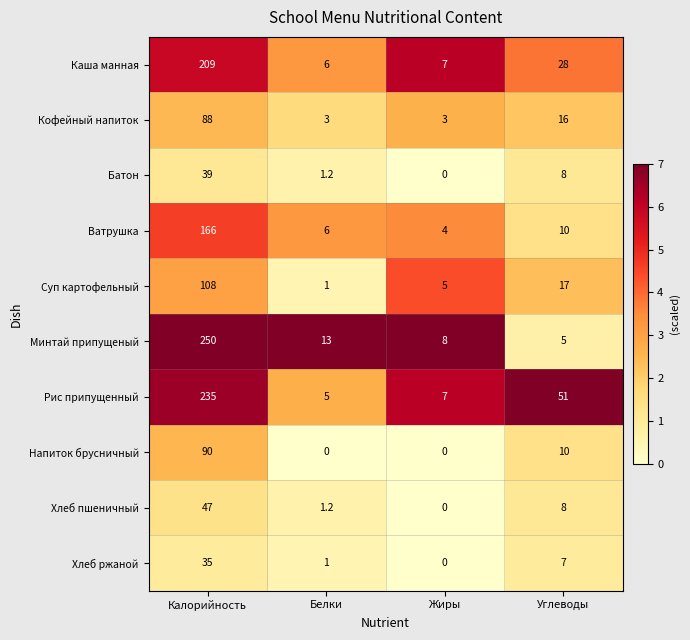

What is the sum of the Каша манная values at Жиры and Калорийность?

216.0